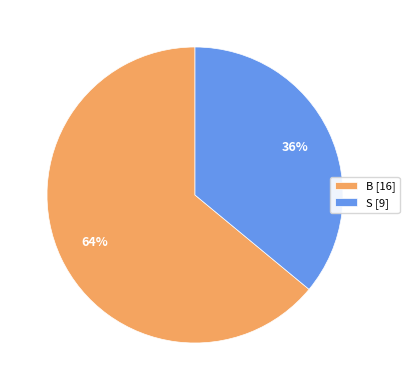

Does B account for over 50% of the chart?

Yes